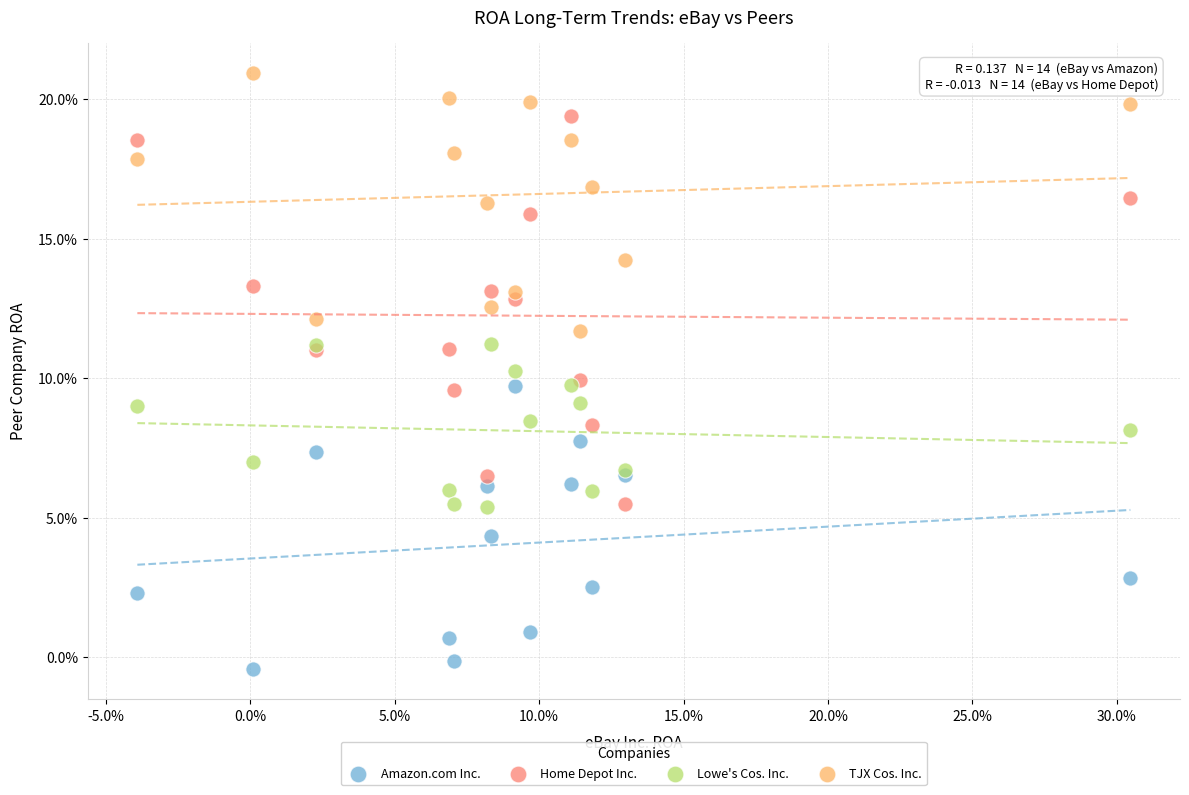

Which series reaches the minimum Y coordinate?

Amazon.com Inc.